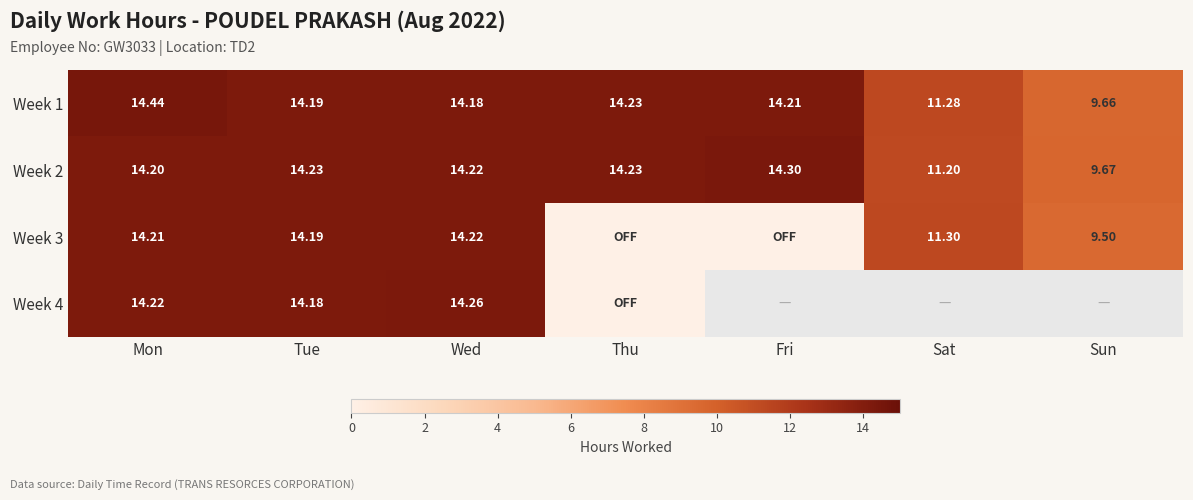

At how many categories does at least one series exceed 9?

7